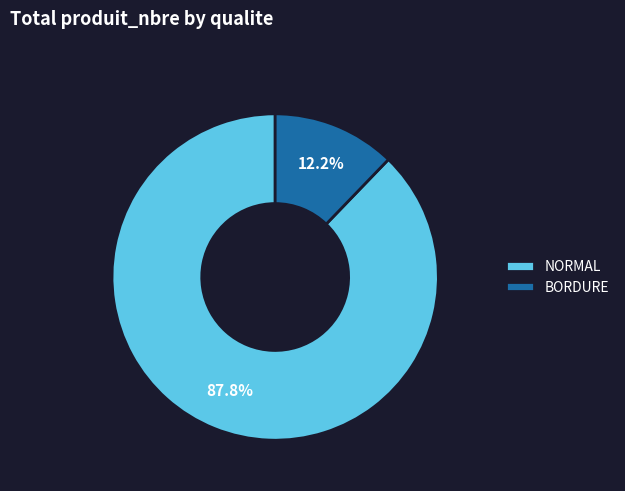

Combined, do BORDURE and NORMAL account for over 50%?

Yes